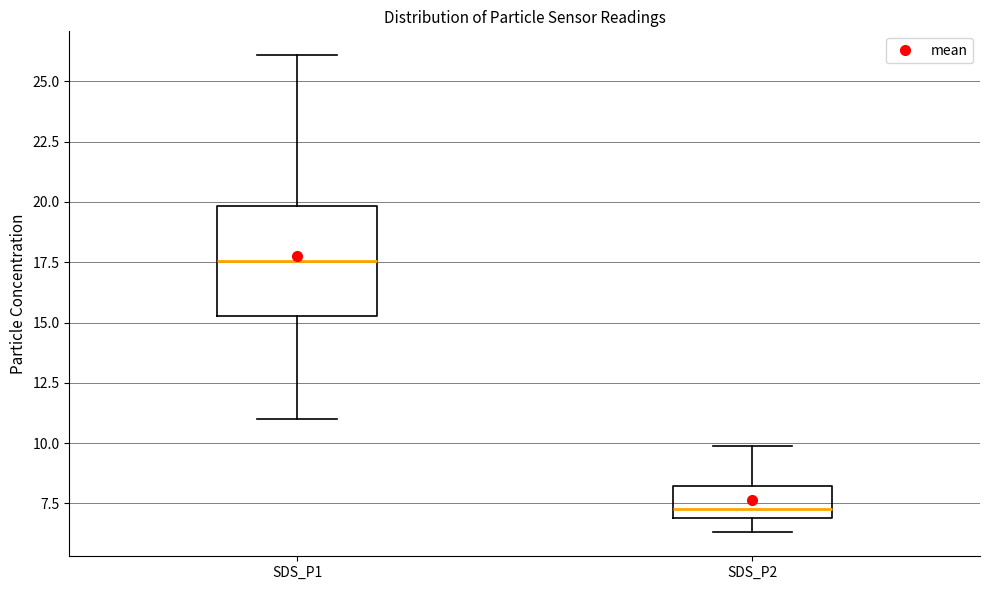

Where does the lower whisker of the box for SDS_P2 end on the y-axis? The values are not printed on the chart, so give them approximately, as read against the axis.

6.5